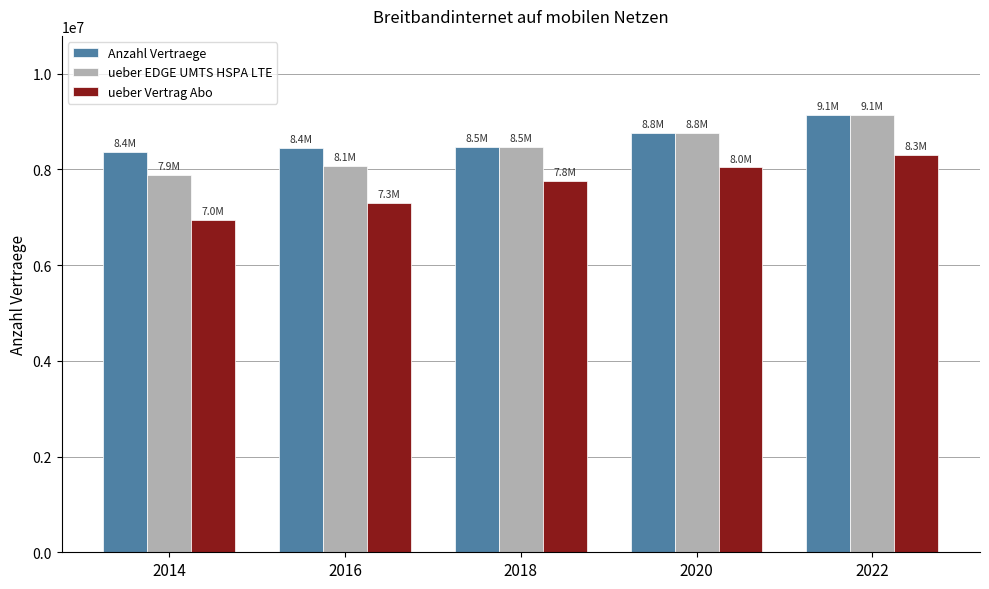

What are all the series names shown in the legend?

Anzahl Vertraege, ueber EDGE UMTS HSPA LTE, ueber Vertrag Abo